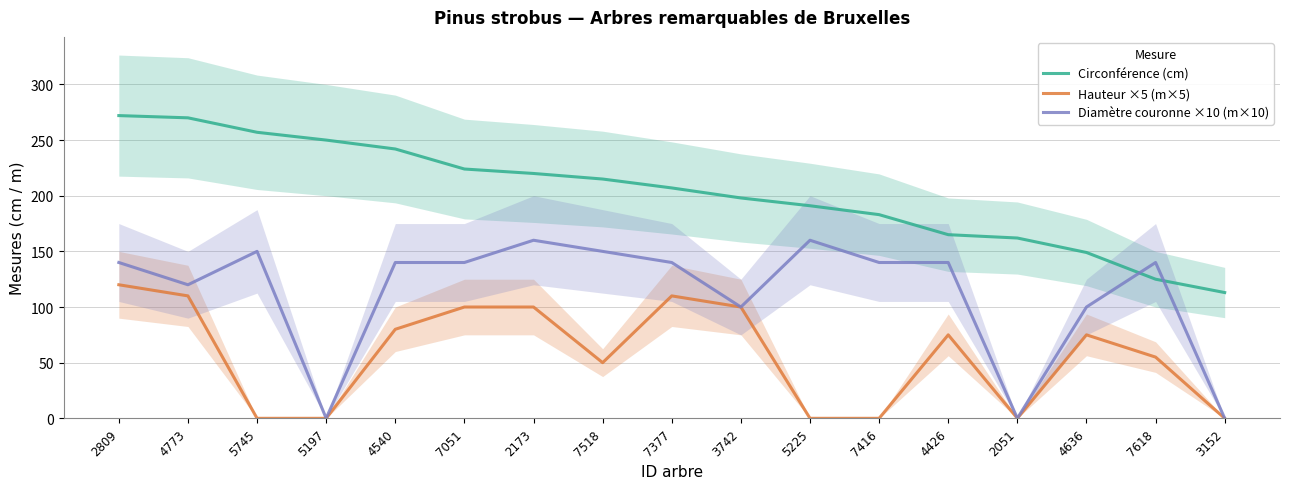

Between which two adjacent categories do Diamètre couronne ×10 (m×10) and Circonférence (cm) first intersect?

4636 and 7618